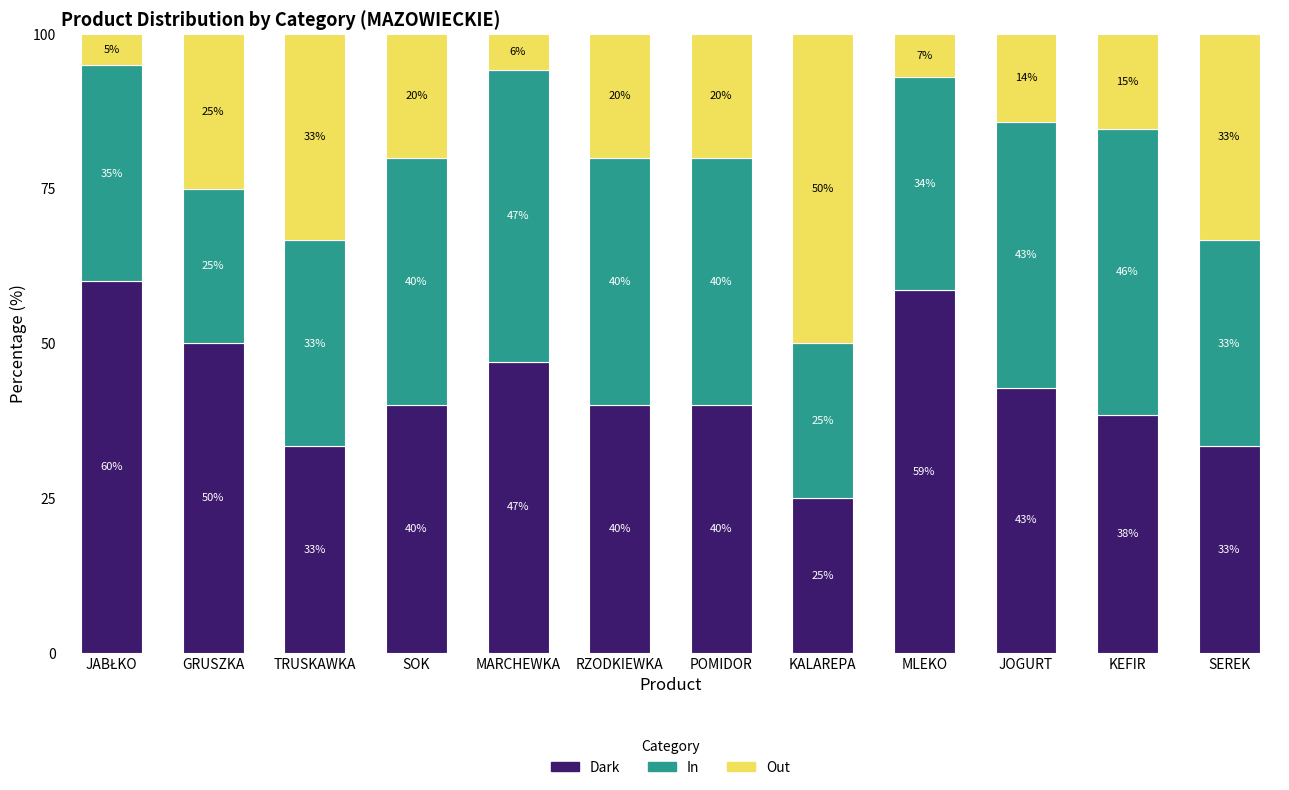

What is the total value across all series at RZODKIEWKA?

100.0